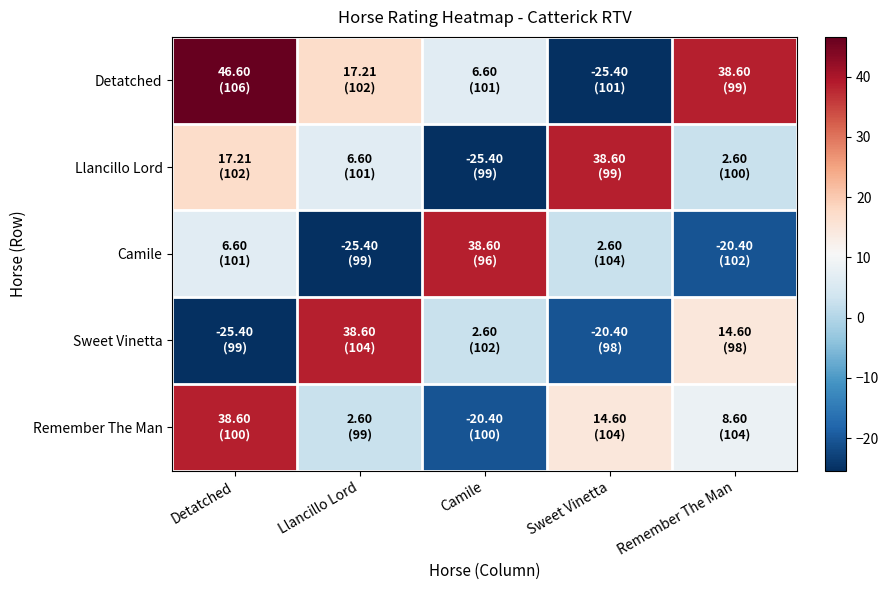

Reading left to right, transcribe all the data shown in this chart.

Detatched: Detatched=46.6	Llancillo Lord=17.2	Camile=6.6	Sweet Vinetta=-25.4	Remember The Man=38.6
Llancillo Lord: Detatched=17.2	Llancillo Lord=6.6	Camile=-25.4	Sweet Vinetta=38.6	Remember The Man=2.6
Camile: Detatched=6.6	Llancillo Lord=-25.4	Camile=38.6	Sweet Vinetta=2.6	Remember The Man=-20.4
Sweet Vinetta: Detatched=-25.4	Llancillo Lord=38.6	Camile=2.6	Sweet Vinetta=-20.4	Remember The Man=14.6
Remember The Man: Detatched=38.6	Llancillo Lord=2.6	Camile=-20.4	Sweet Vinetta=14.6	Remember The Man=8.6